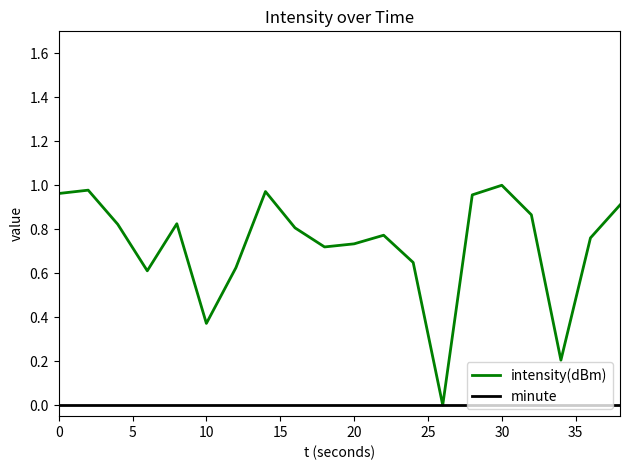

List the series in order of their overall mean, highest first.

intensity(dBm), minute